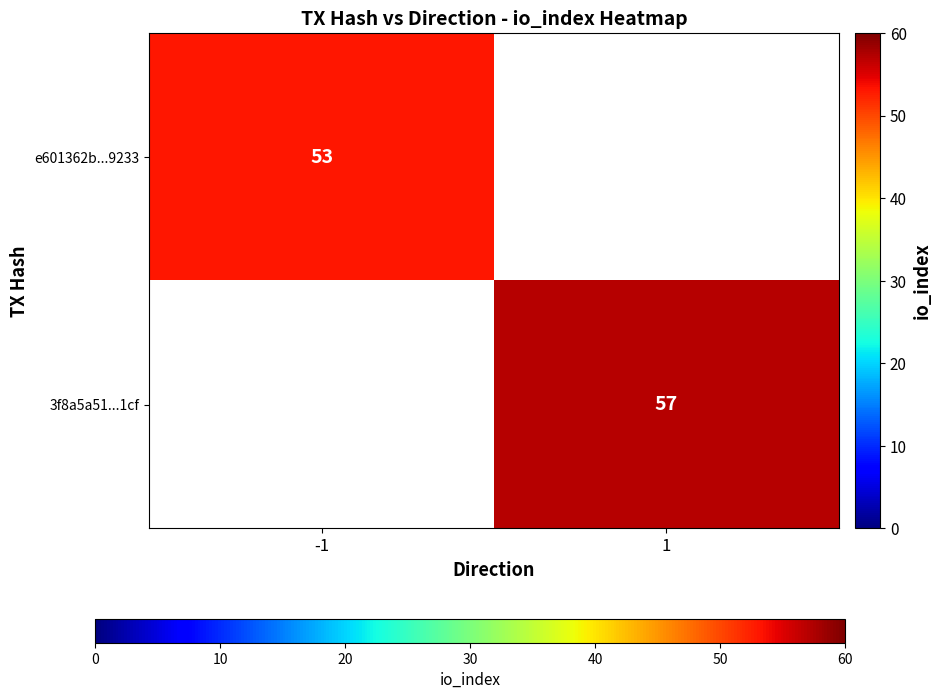

The 3f8a5a51...1cf series shows 57 at 1. True or false?

True